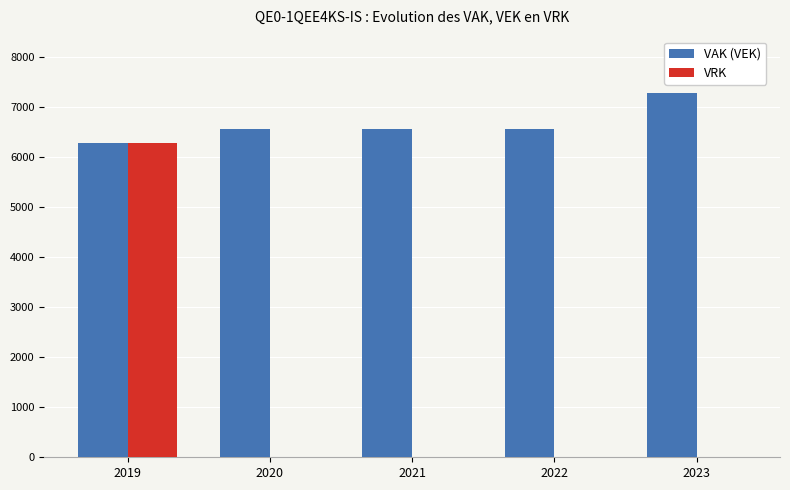

What is the sum of all VAK (VEK) values?

33233